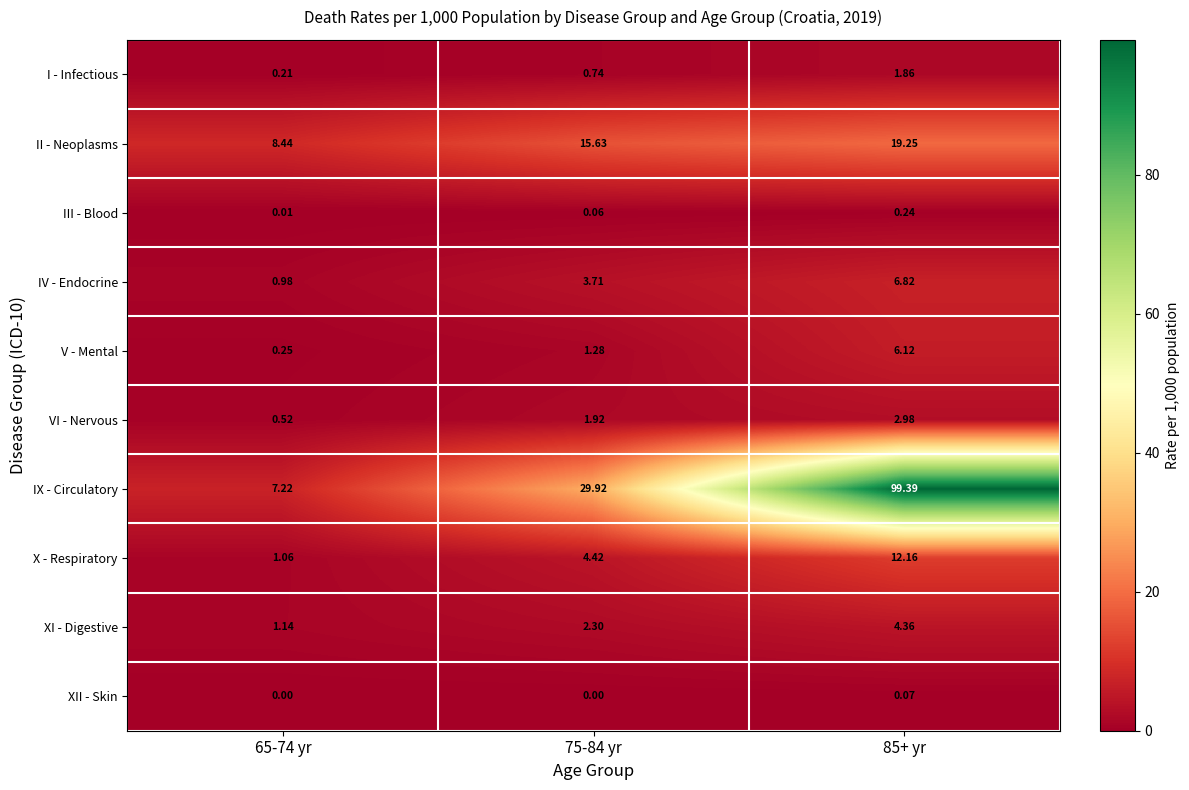

List the series in order of their peak value, lowest first.

XII - Skin, III - Blood, I - Infectious, VI - Nervous, XI - Digestive, V - Mental, IV - Endocrine, X - Respiratory, II - Neoplasms, IX - Circulatory